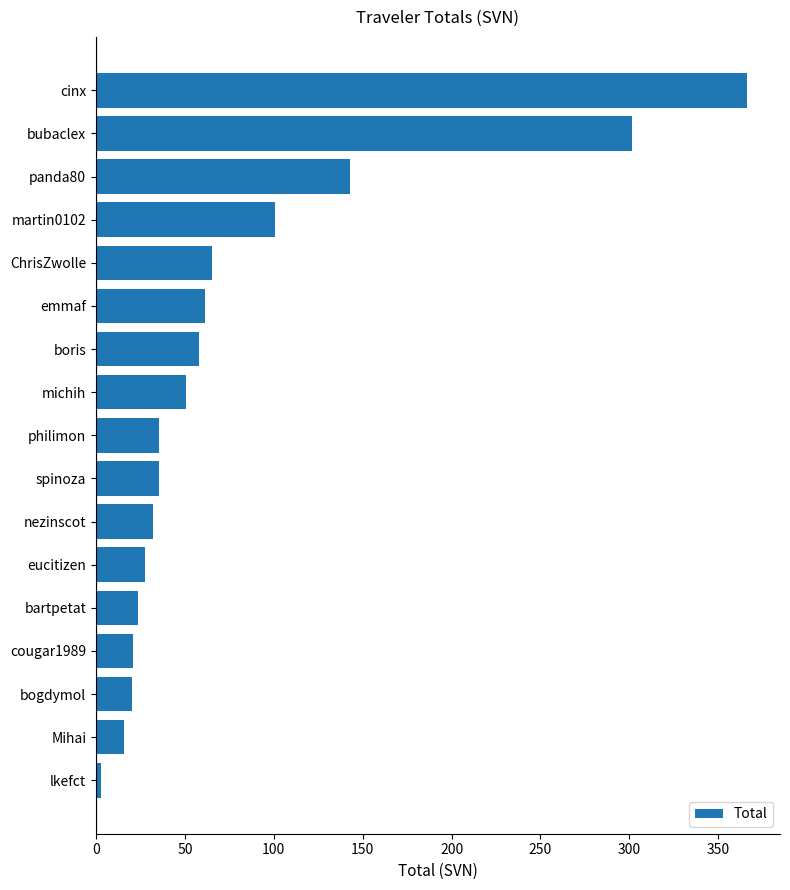

What is the difference between the maximum and minimum values?

363.8